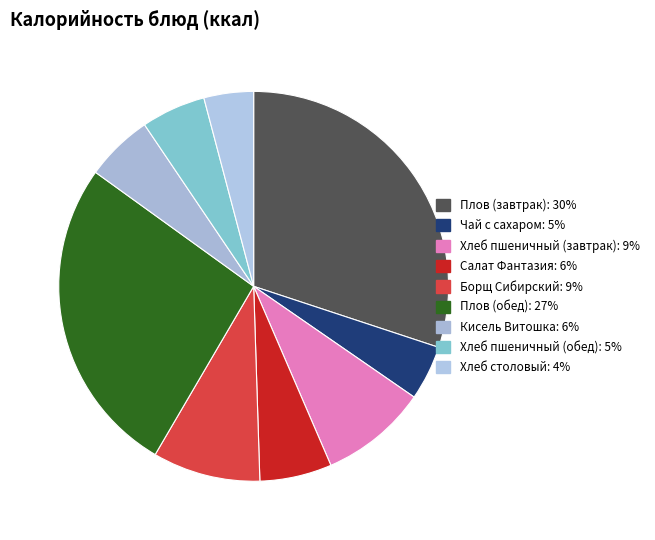

Approximately how many times larger is the value at Салат Фантазия compared to Борщ Сибирский?

0.7